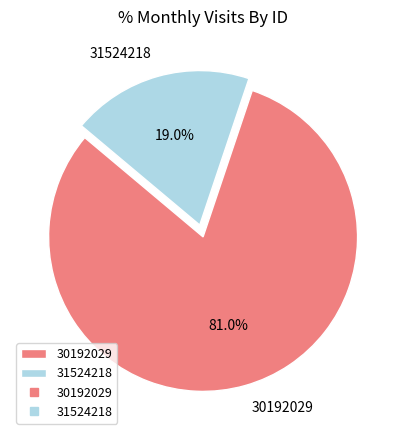

Rank the categories by value from lowest to highest.

31524218, 30192029